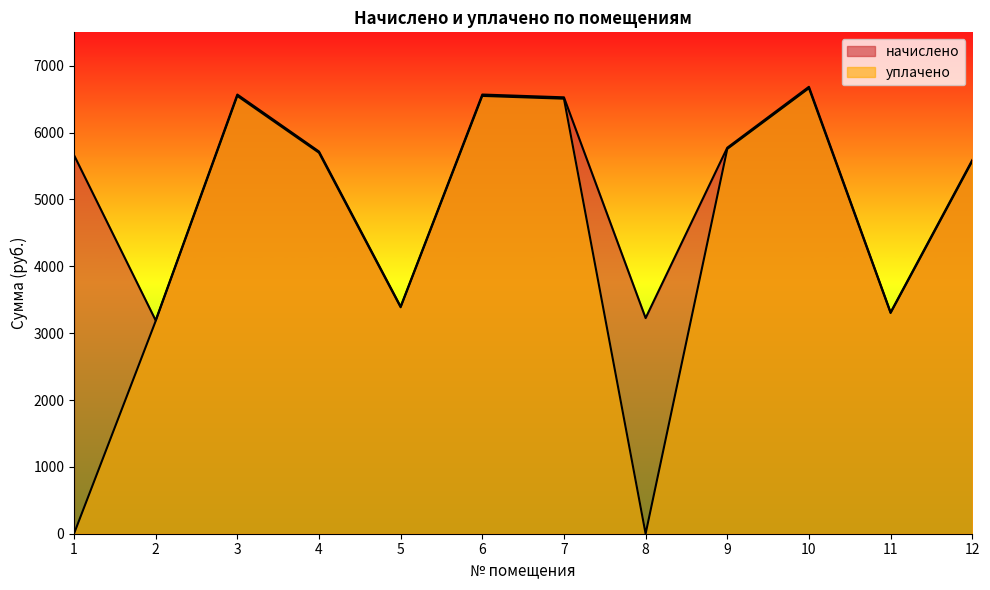

What is the maximum value for начислено?

6685.4